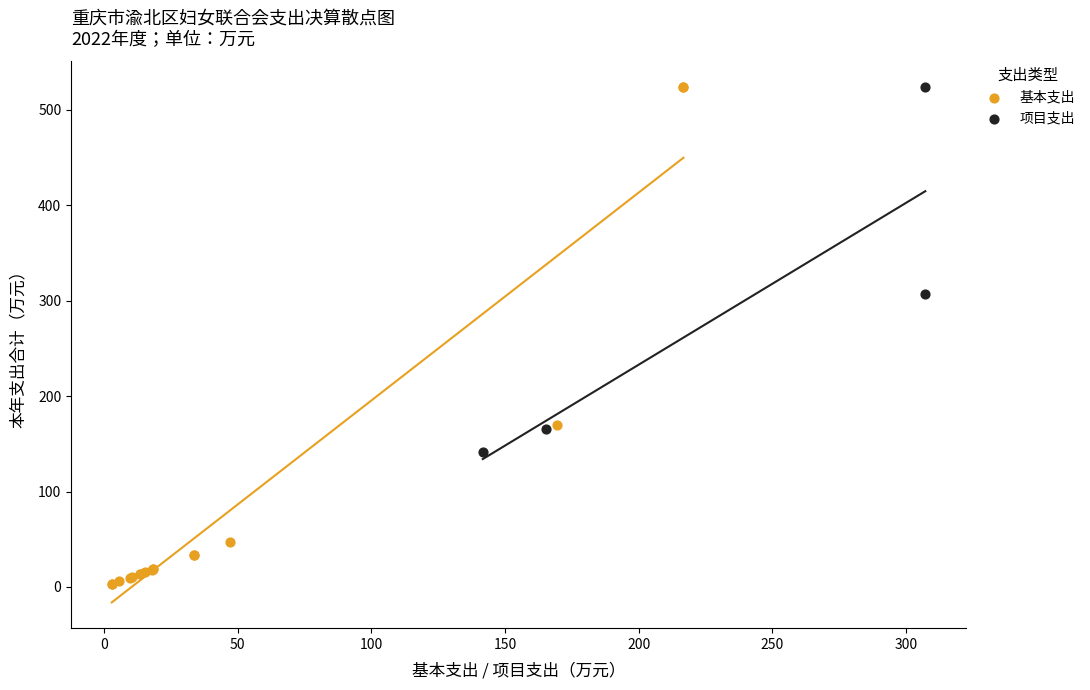

Which series reaches the minimum Y coordinate?

基本支出